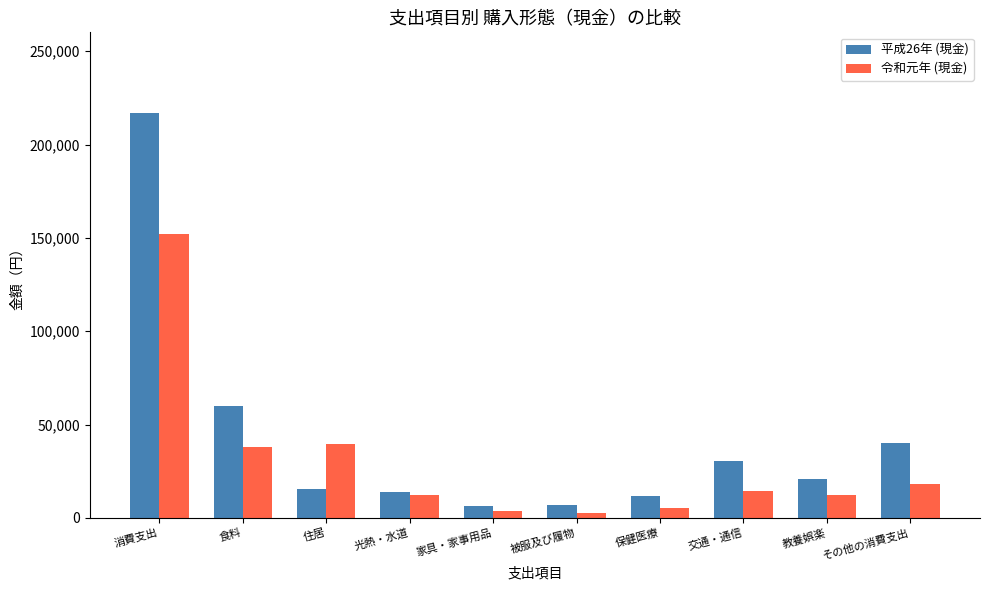

The value of 令和元年 (現金) at 家具・家事用品 is 3618. True or false?

True